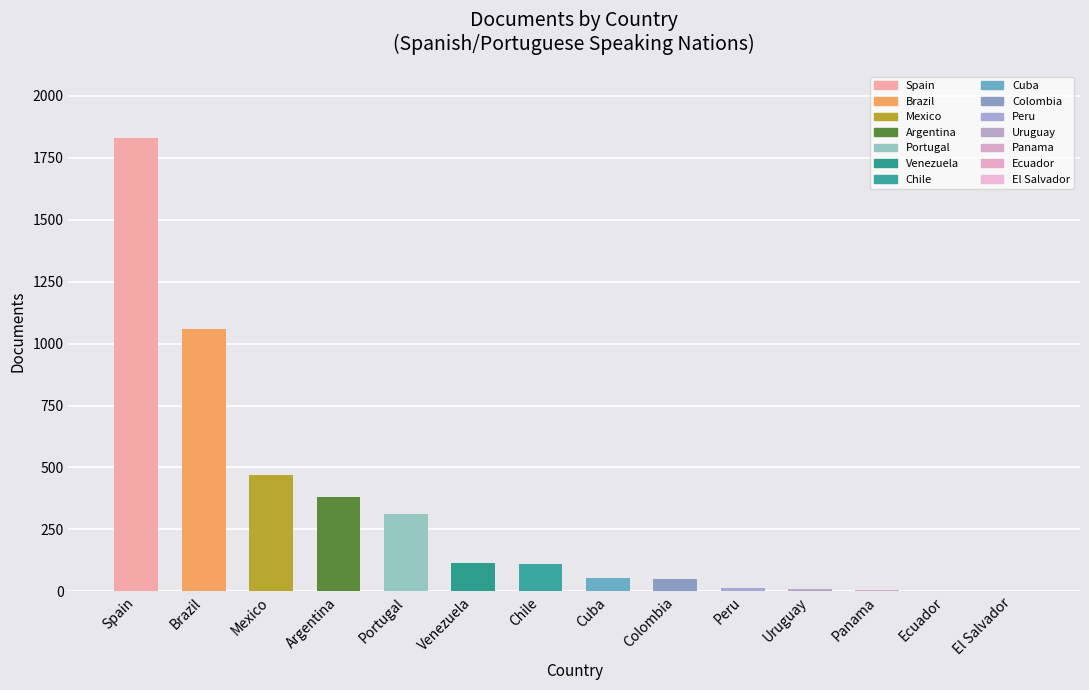

What is the maximum value shown in the chart?

1830